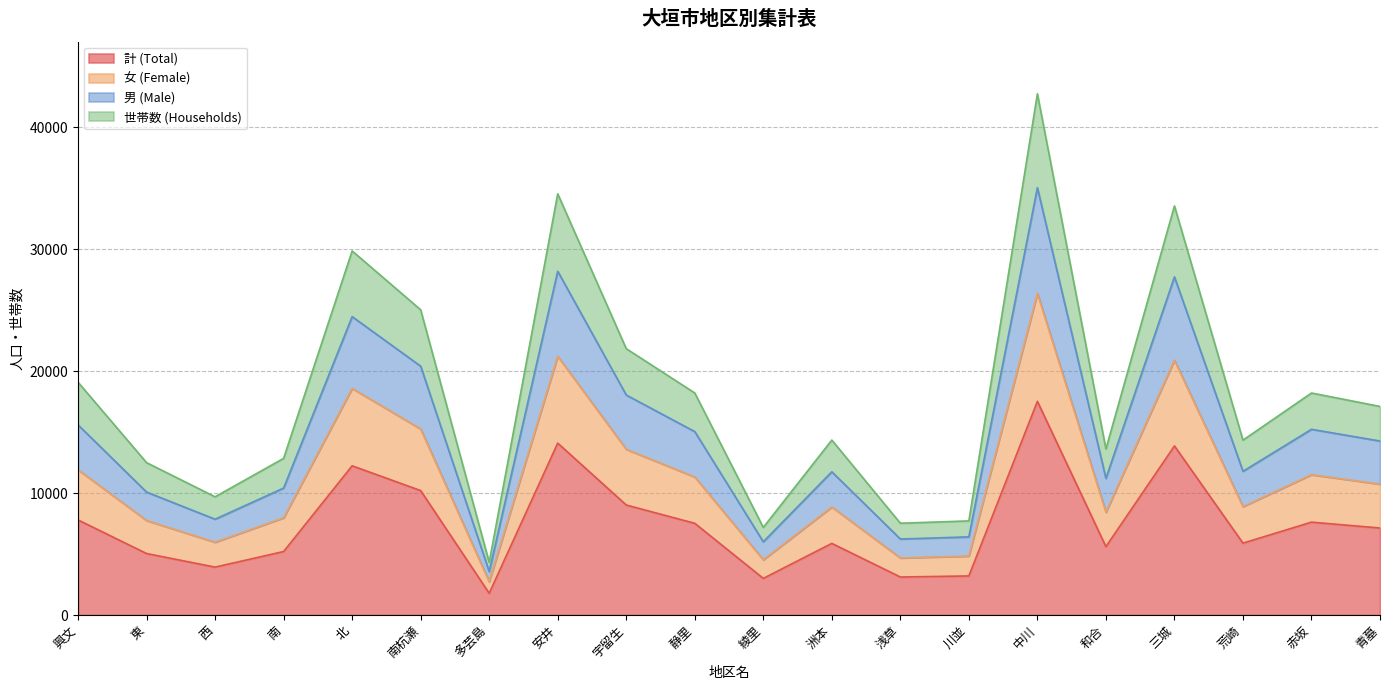

At which category is the sum across all series the highest?

中川